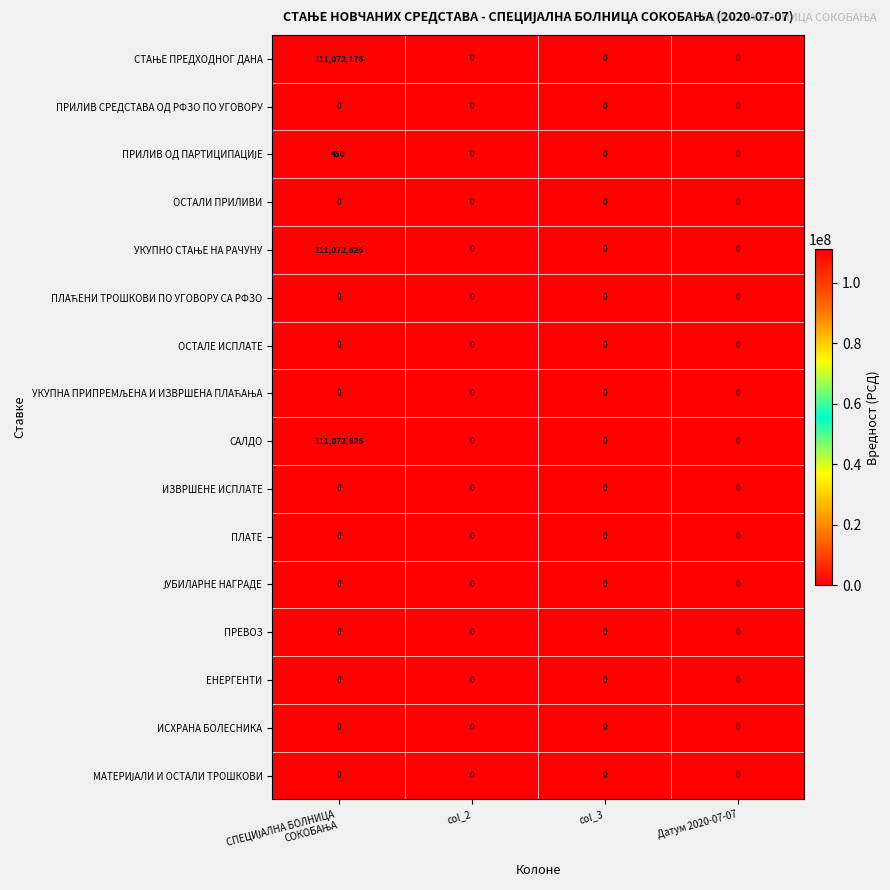

The value of САЛДО at Датум 2020-07-07 is 61876006. True or false?

False